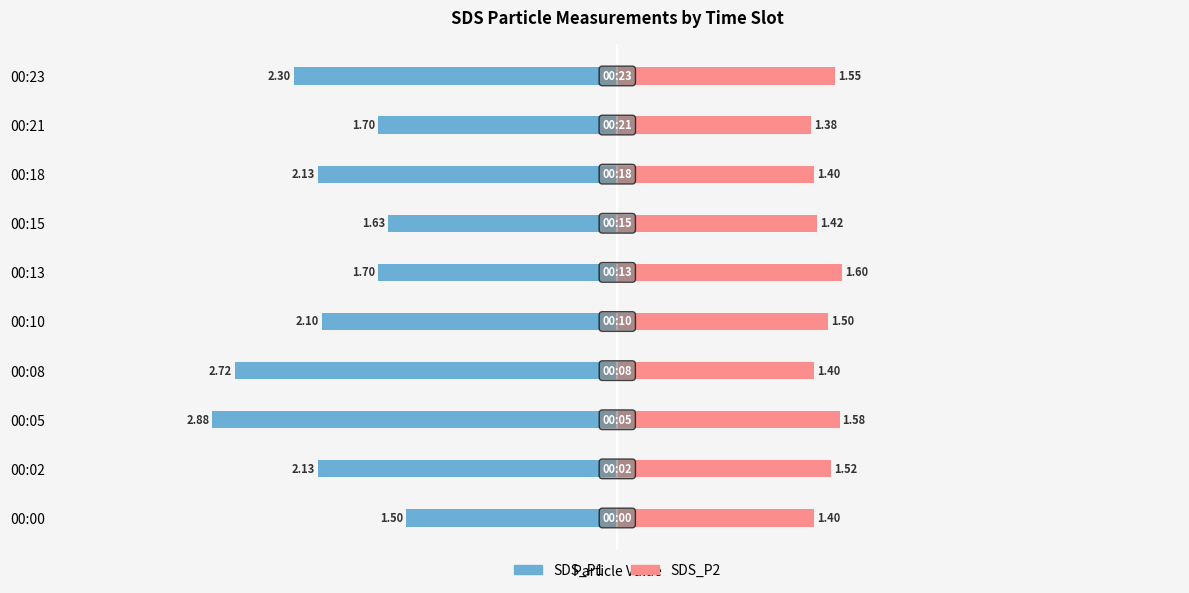

What is the difference between the SDS_P2 values at 00:15 and 00:05?

0.2